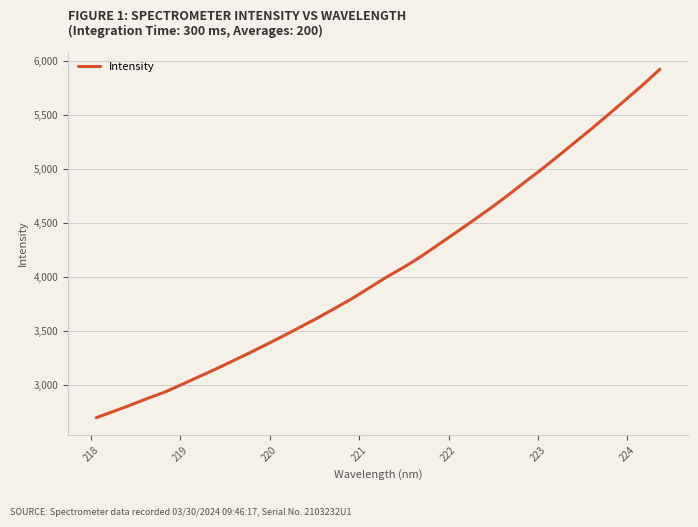

What is the smallest value displayed?

2697.8